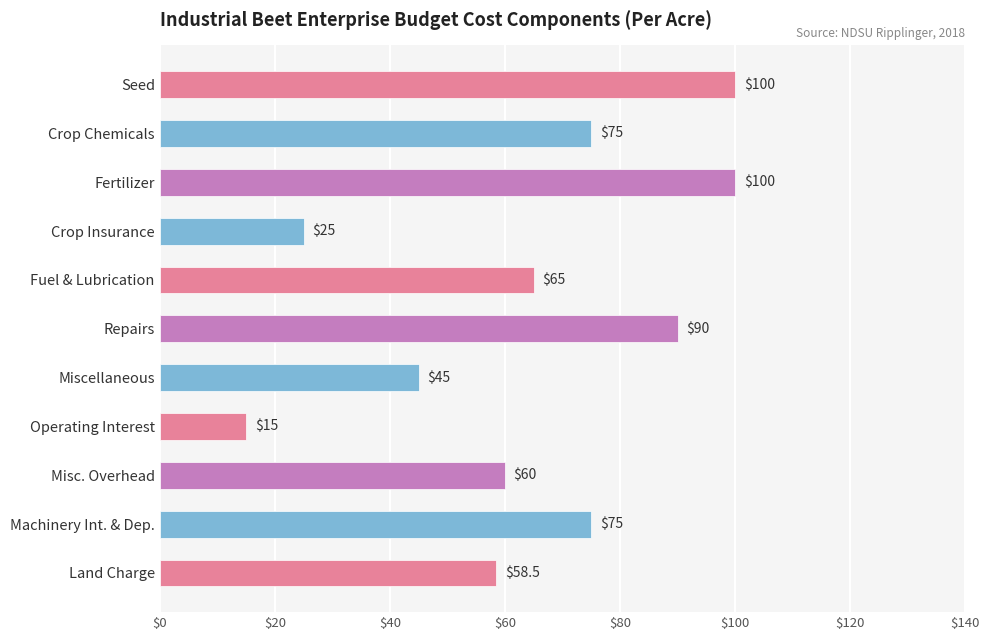

Does the chart contain any negative values?

No